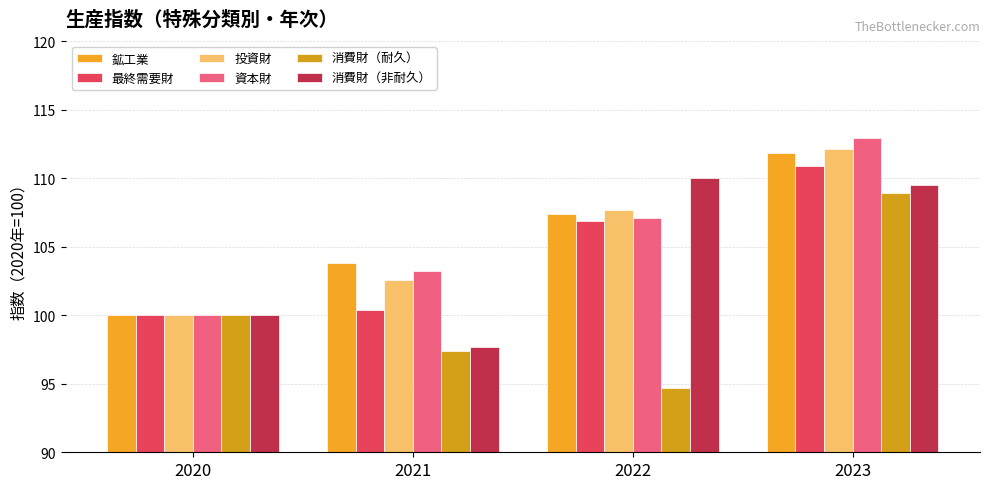

What value does the 鉱工業 series have at 2022?

107.4